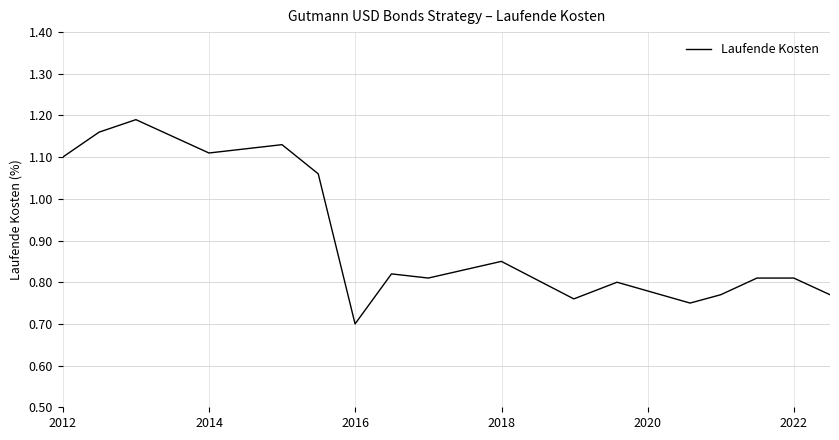

What is the difference between the maximum and minimum values?

0.5